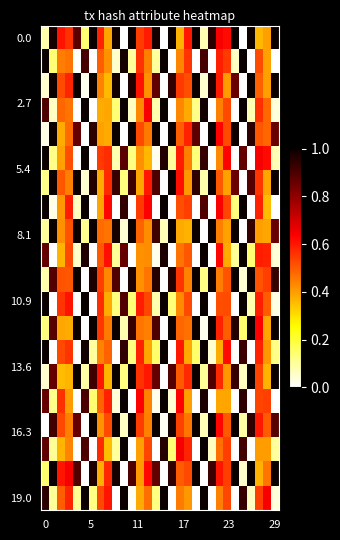

At which category does the chart reach its minimum across all series?

10